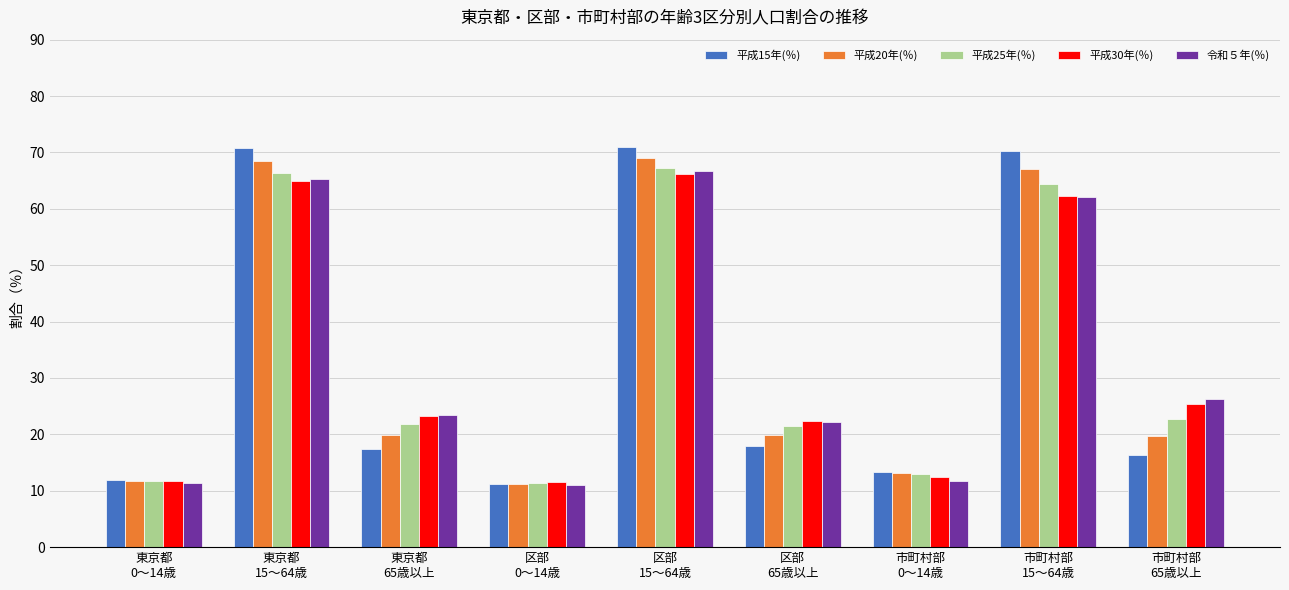

What is the difference between the 平成25年(％) values at 区部
0～14歳 and 東京都
65歳以上?

10.6